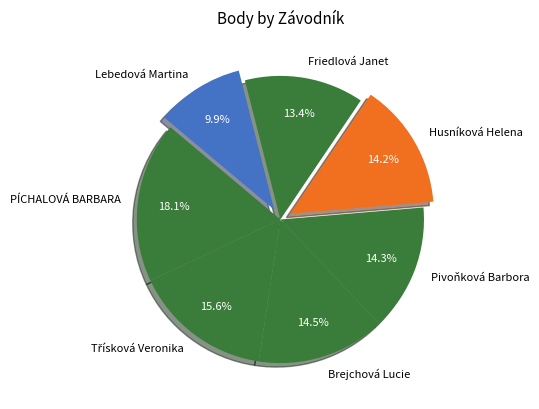

Which slice is the largest?

PÍCHALOVÁ BARBARA